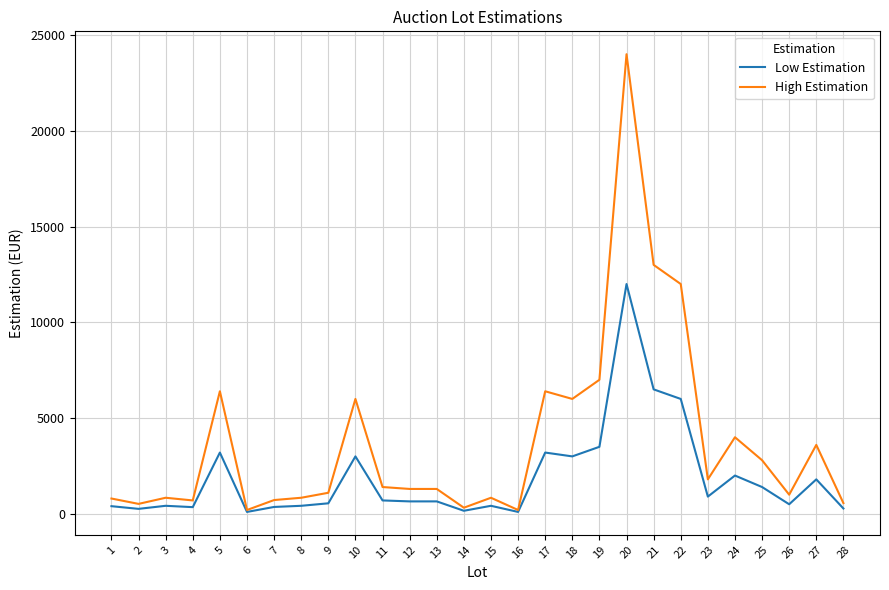

What is the maximum value shown in the chart?

24000